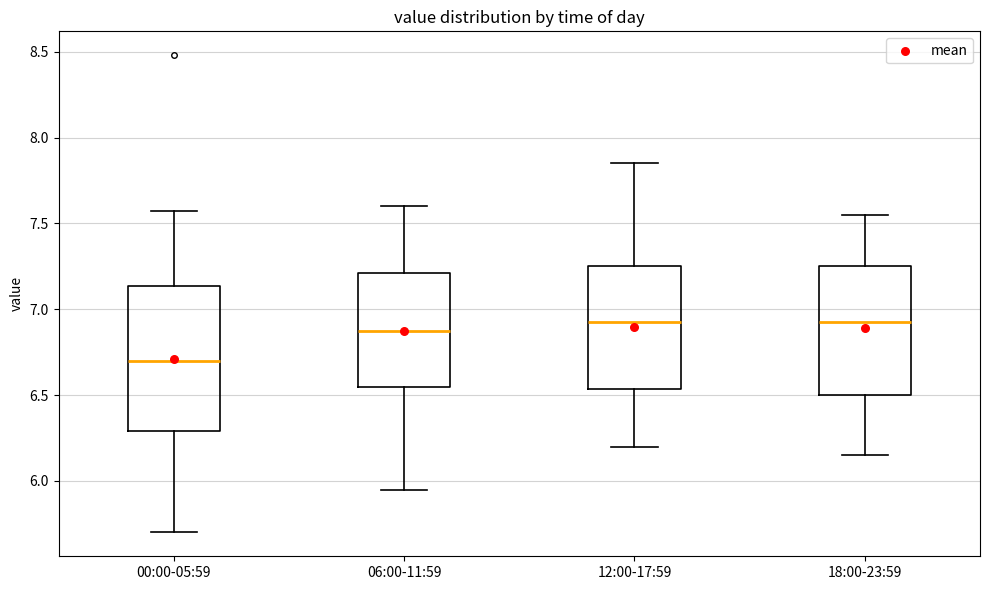

Reading left to right, transcribe this box plot: for each box, give where its median line is, the range the box spans, and where its two whiskers end, as read against the y-axis. The values are not printed on the chart, so give them approximately, as read against the axis.

00:00-05:59: median 6.70, box 6.30 to 7.15, whiskers 5.70 to 7.55
06:00-11:59: median 6.90, box 6.55 to 7.20, whiskers 5.95 to 7.60
12:00-17:59: median 6.95, box 6.55 to 7.25, whiskers 6.20 to 7.85
18:00-23:59: median 6.95, box 6.50 to 7.25, whiskers 6.15 to 7.55